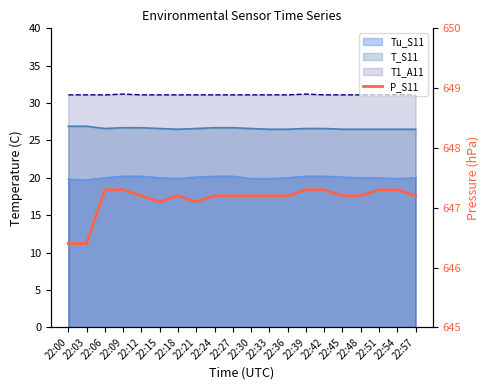

How many points are lower than both their immediate neighbors (excluding endpoints)?

2